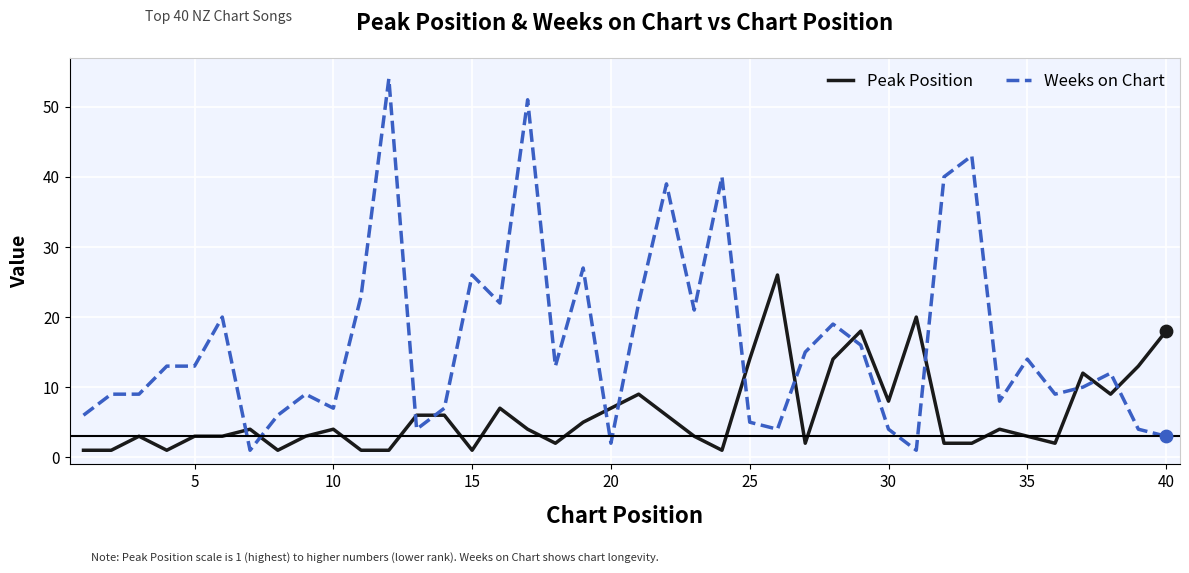

Which series has the largest range (max minus min)?

Weeks on Chart